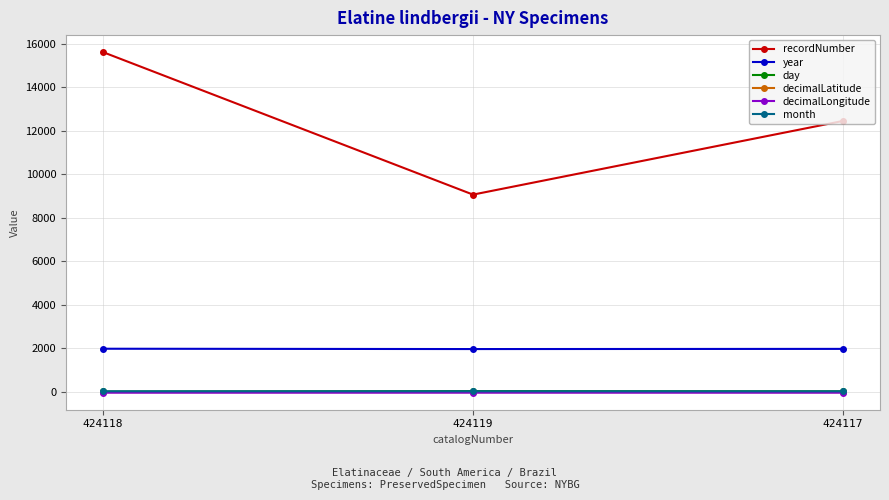

The recordNumber series shows 15619.0 at 424118. True or false?

True